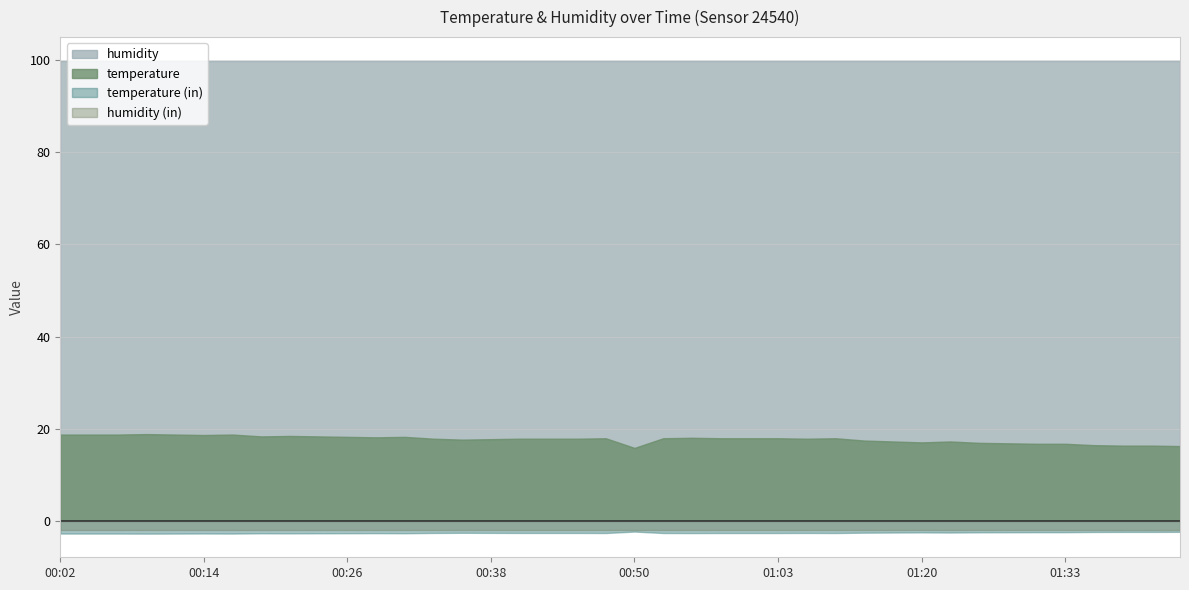

What is the approximate value of temperature at 01:30?

16.7